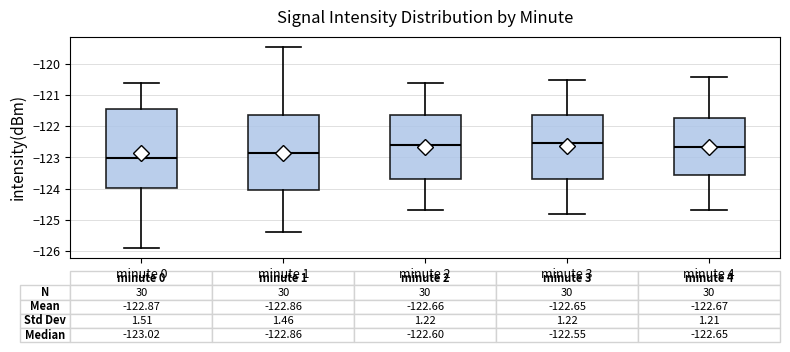

Comparing the boxes themselves (not the whiskers), which one is the tallest?

minute 0